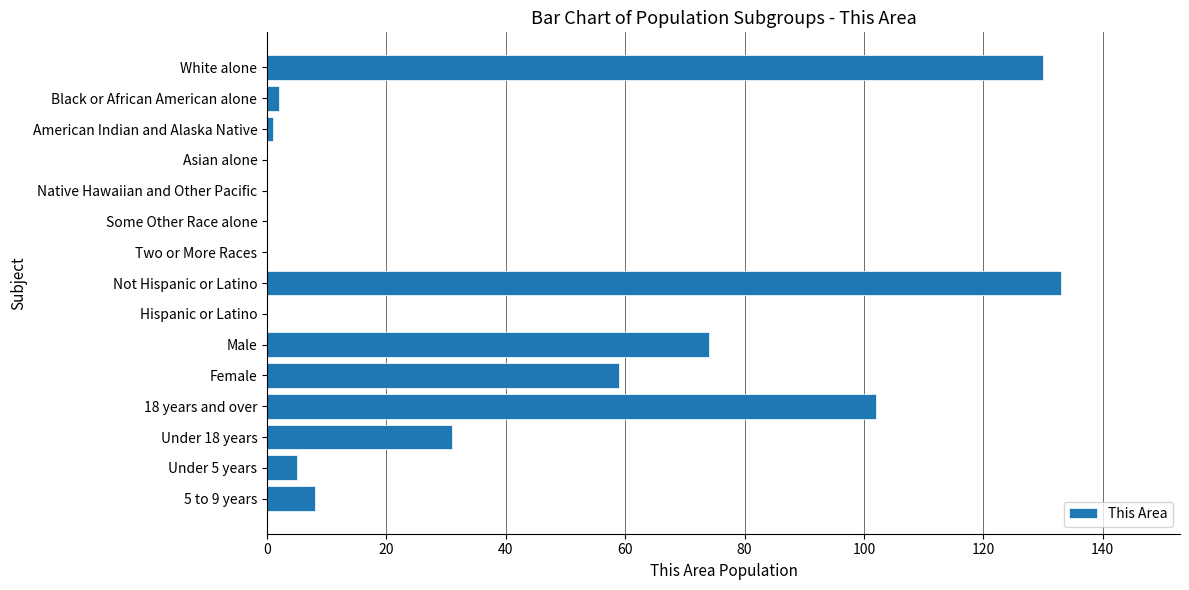

What is the greatest value displayed?

133